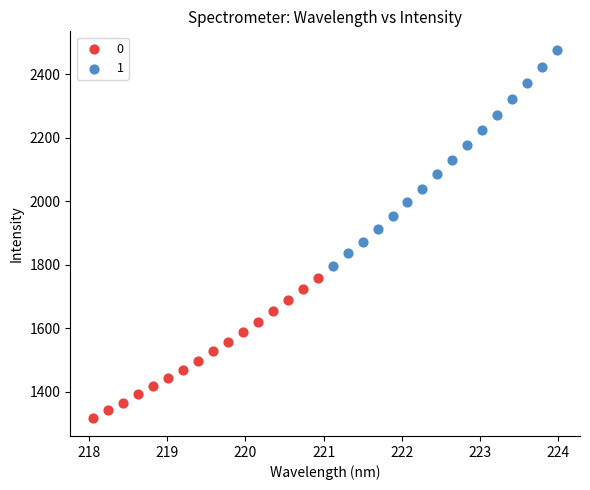

Which series contains the lowest Y value?

0